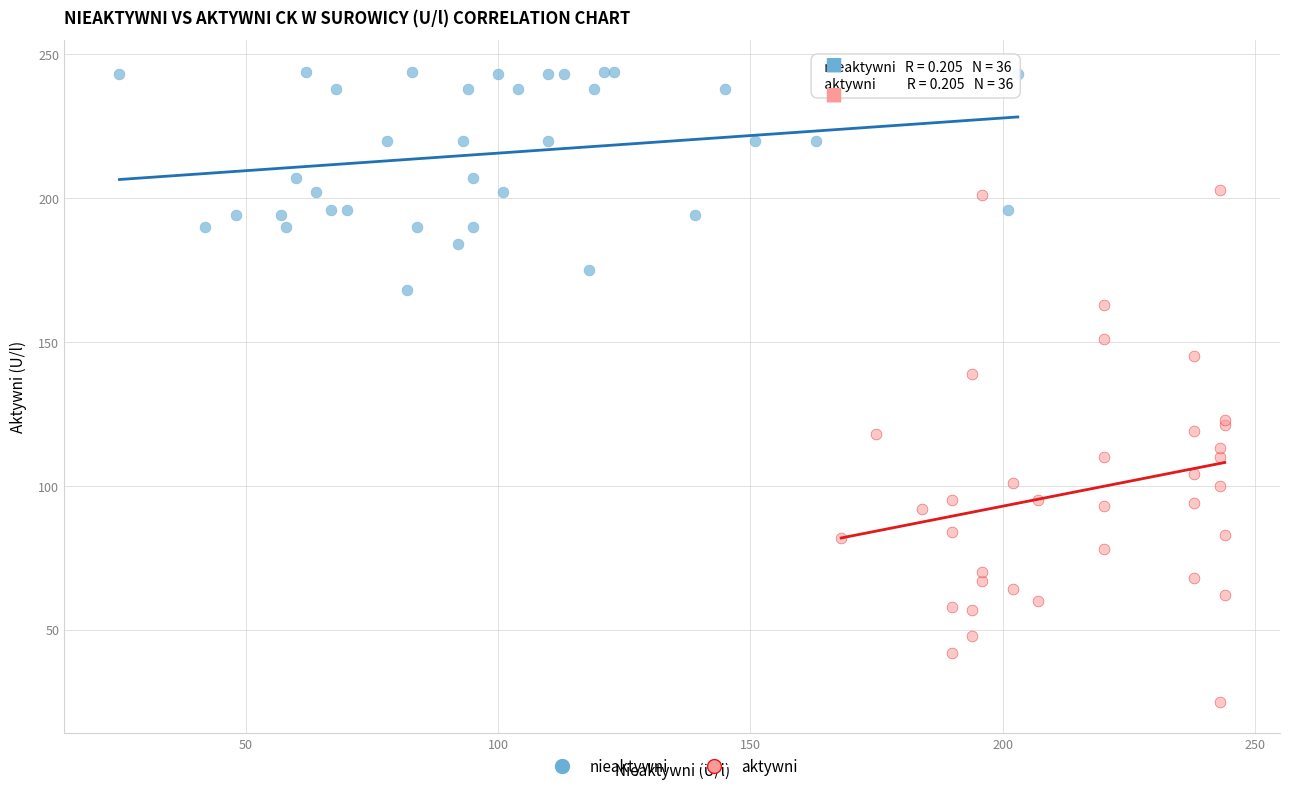

Which series has the largest Y range (max minus min)?

aktywni